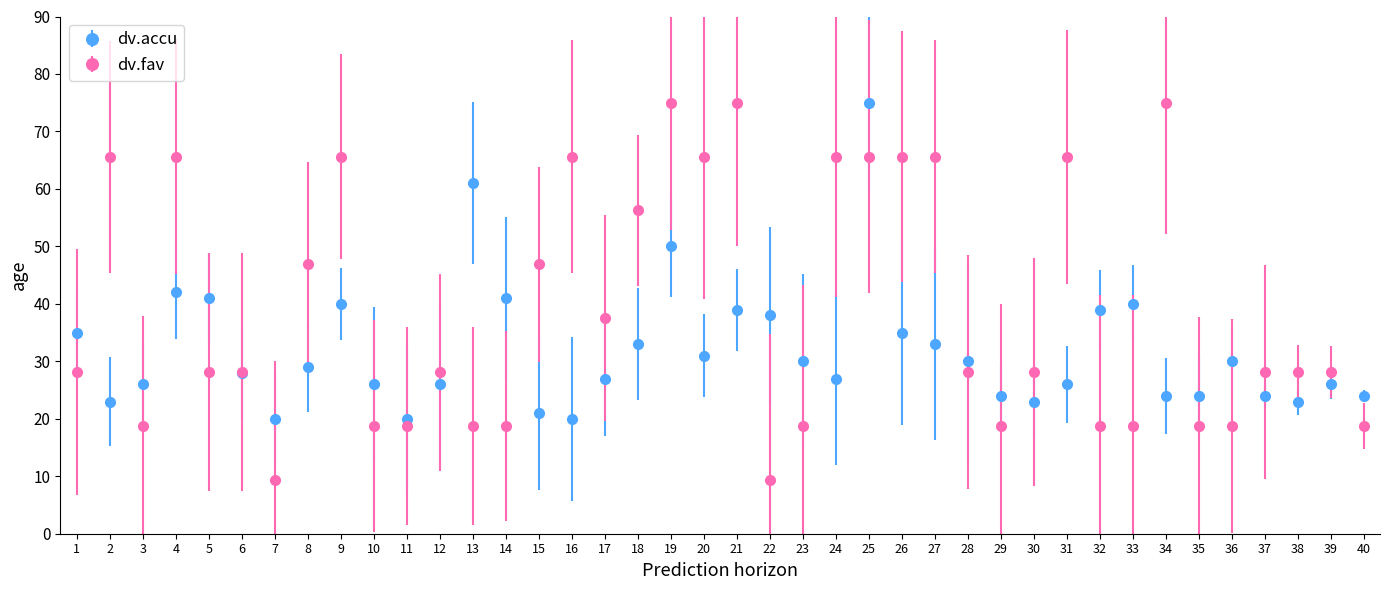

Which series has the widest spread of values?

dv.fav